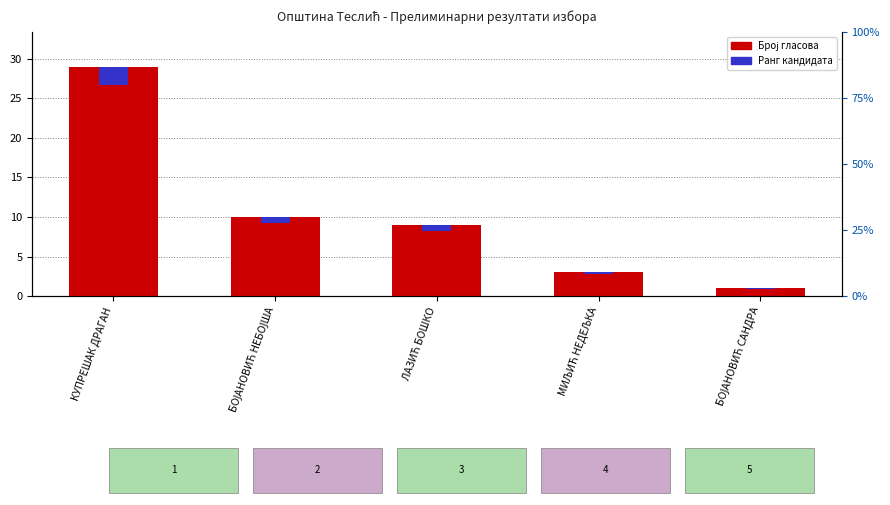

Is it true that Ранг кандидата equals 0.2 at БОЈАНОВИЋ НЕБОЈША?

False